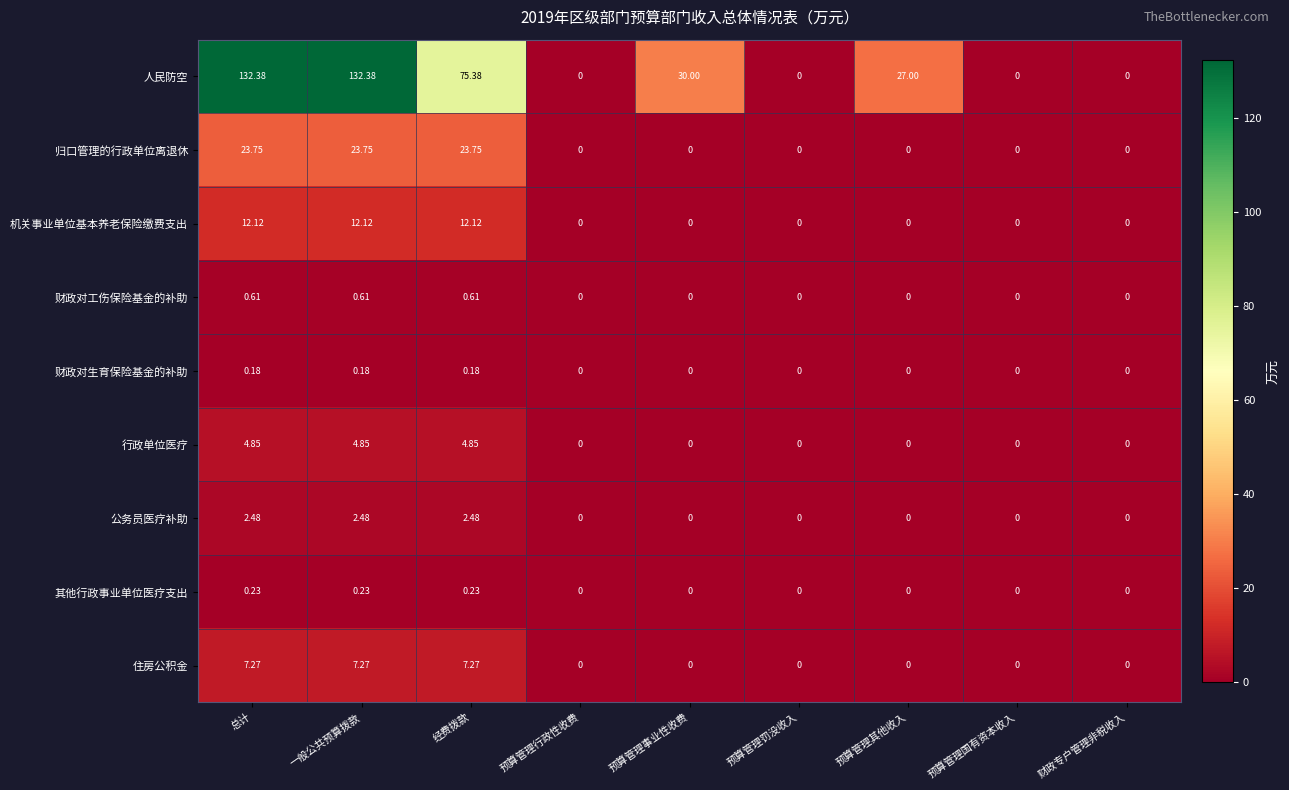

List the series in order of their peak value, highest first.

人民防空, 归口管理的行政单位离退休, 机关事业单位基本养老保险缴费支出, 住房公积金, 行政单位医疗, 公务员医疗补助, 财政对工伤保险基金的补助, 其他行政事业单位医疗支出, 财政对生育保险基金的补助